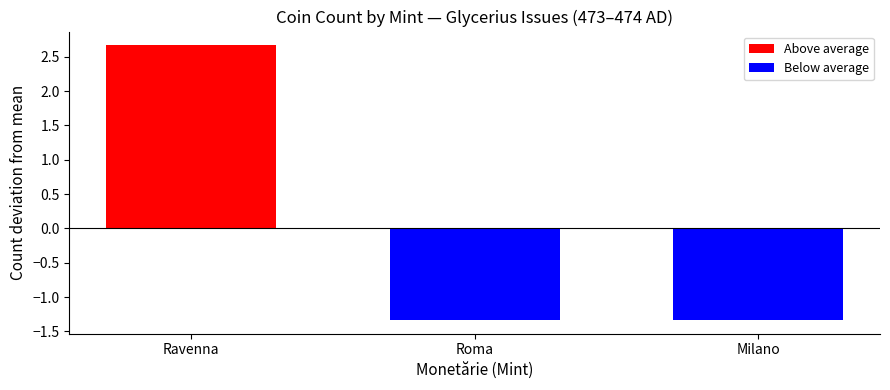

How many values exceed -1?

1